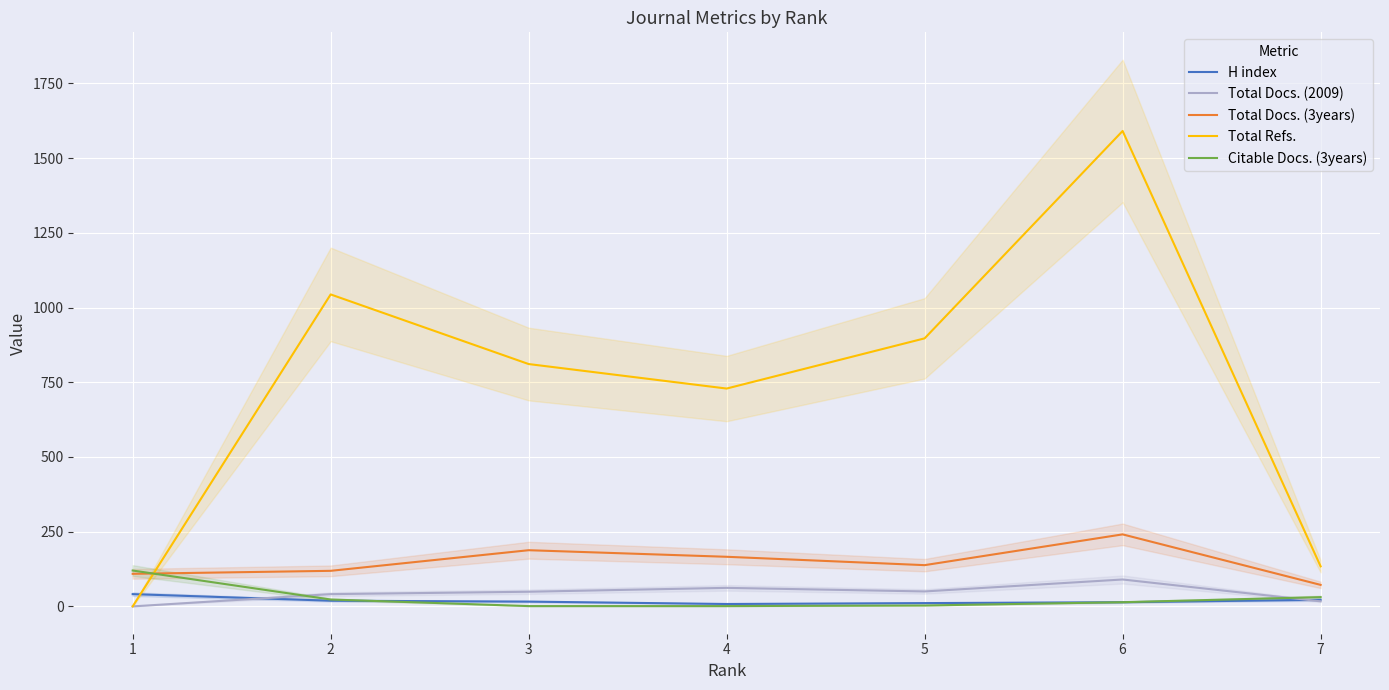

What are all the series names shown in the legend?

H index, Total Docs. (2009), Total Docs. (3years), Total Refs., Citable Docs. (3years)